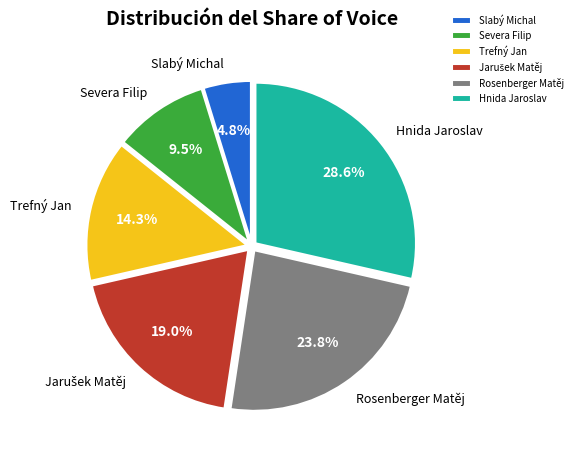

How many slices are in this pie chart?

6